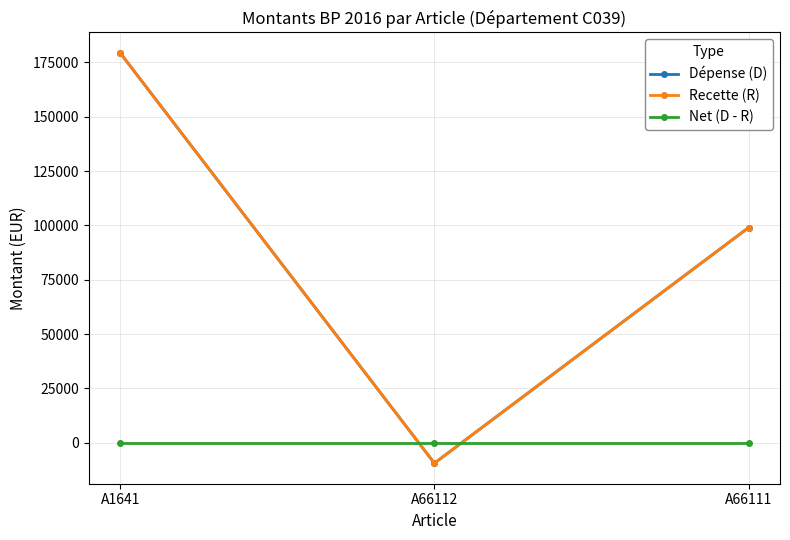

At which label is Net (D - R) closest to 0?

A1641